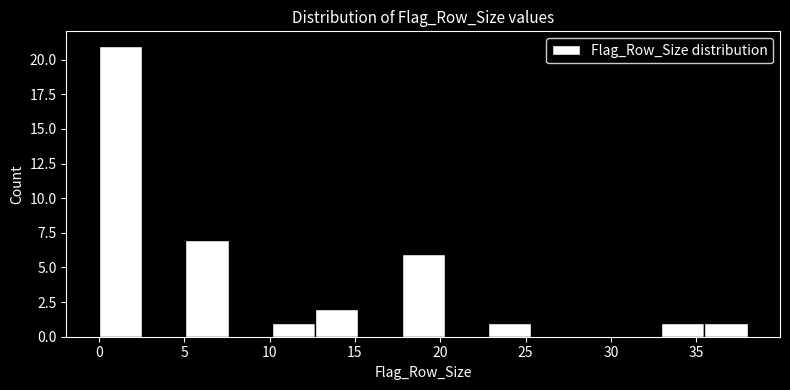

What is the height of the bar covering 5.0 to 7.5 on the x-axis? Neither the bar edges nor the heights are printed on the chart, so give them approximately, as read against the axes.

7